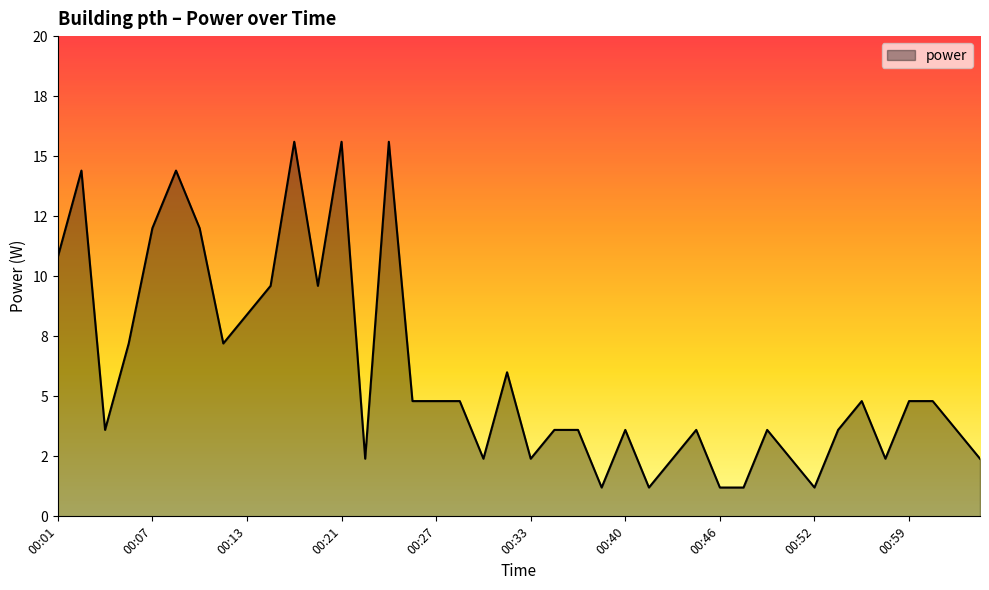

Reading left to right, extract all data points from this chart.

00:01=10.8	00:03=14.4	00:04=3.6	00:05=7.2	00:07=12.0	00:09=14.4	00:11=12.0	00:12=7.2	00:13=8.4	00:15=9.6	00:17=15.6	00:19=9.6	00:21=15.6	00:22=2.4	00:24=15.6	00:25=4.8	00:27=4.8	00:29=4.8	00:30=2.4	00:32=6.0	00:33=2.4	00:35=3.6	00:37=3.6	00:38=1.2	00:40=3.6	00:41=1.2	00:43=2.4	00:45=3.6	00:46=1.2	00:47=1.2	00:49=3.6	00:51=2.4	00:52=1.2	00:54=3.6	00:56=4.8	00:57=2.4	00:59=4.8	01:01=4.8	01:03=3.6	01:05=2.4